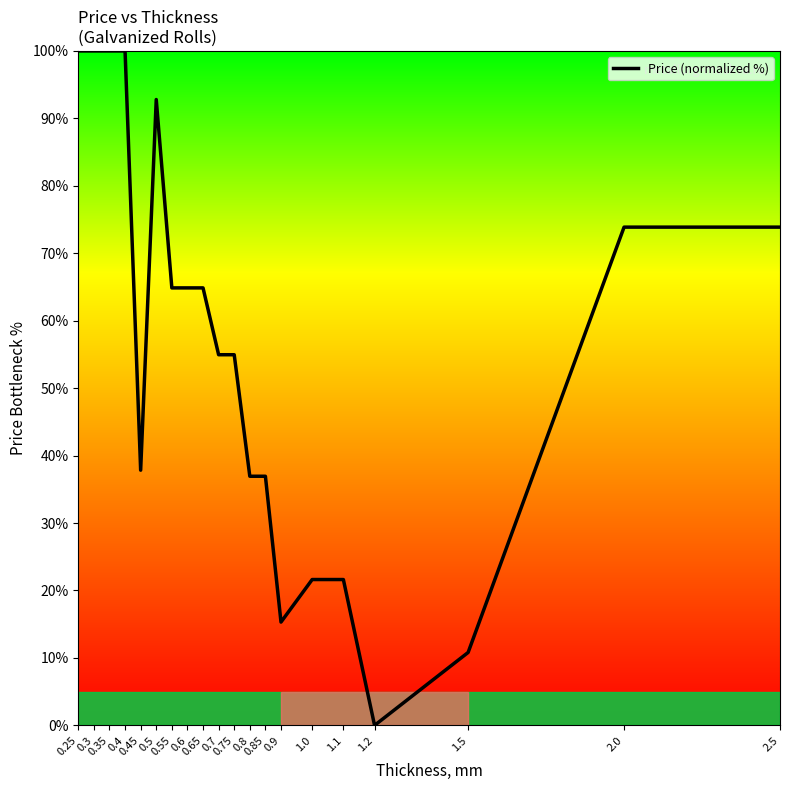

What is the difference between the maximum and minimum values?

100.0